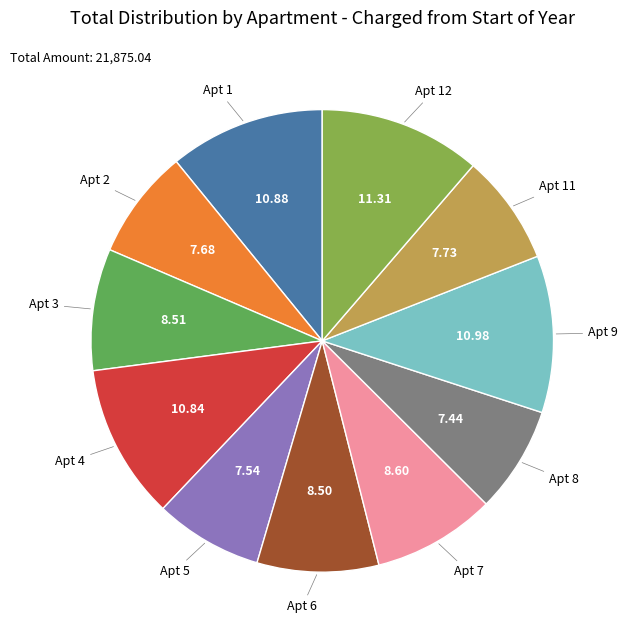

Is there a majority slice in this chart?

No